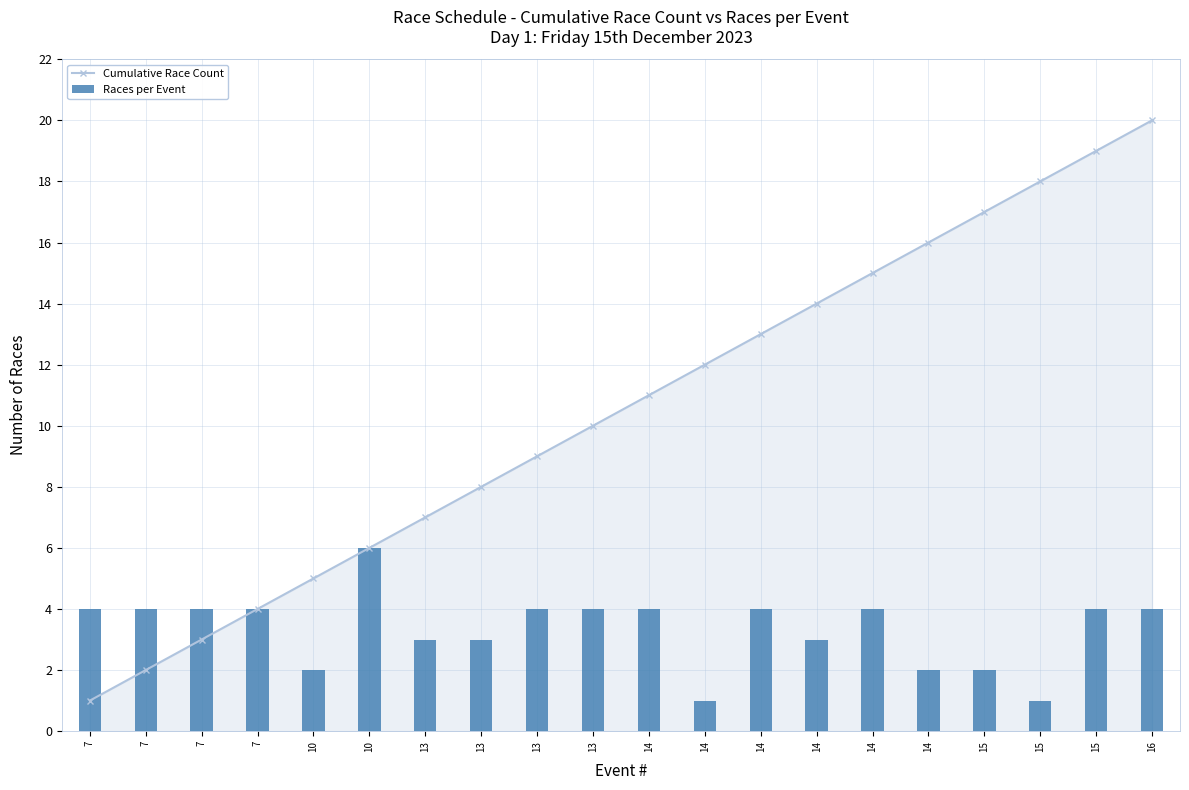

Does the chart contain any negative values?

No